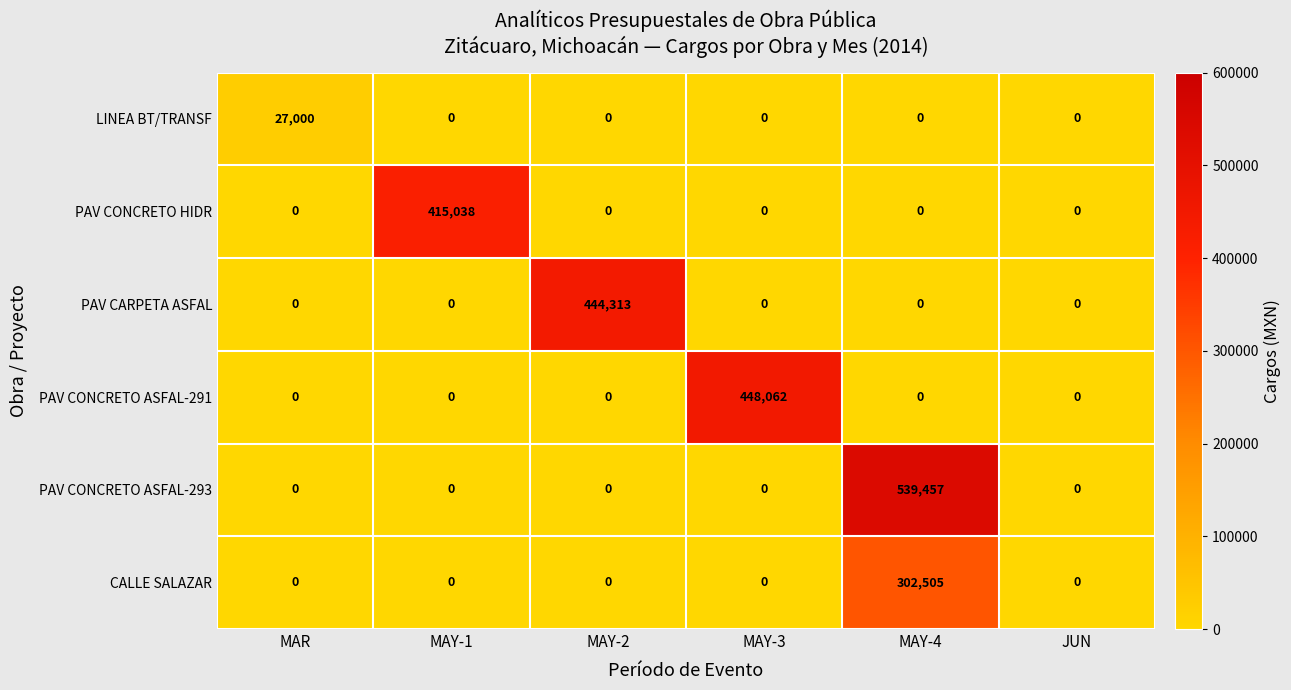

List the series in order of their peak value, highest first.

PAV CONCRETO ASFAL-293, PAV CONCRETO ASFAL-291, PAV CARPETA ASFAL, PAV CONCRETO HIDR, CALLE SALAZAR, LINEA BT/TRANSF